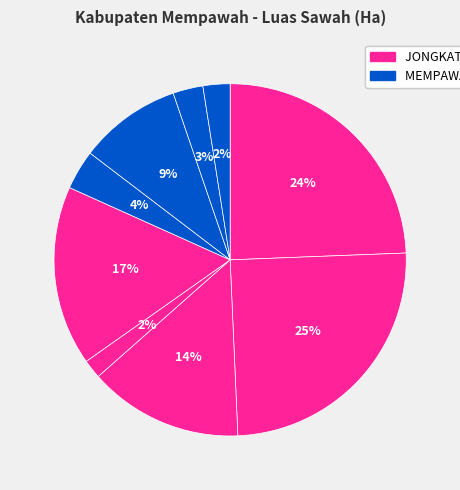

How many slices are in this pie chart?

9